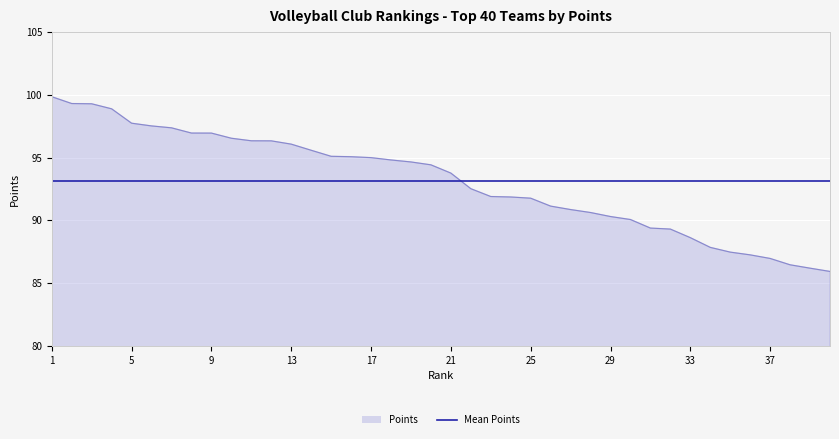

List the series in order of their peak value, lowest first.

Mean Points, Points